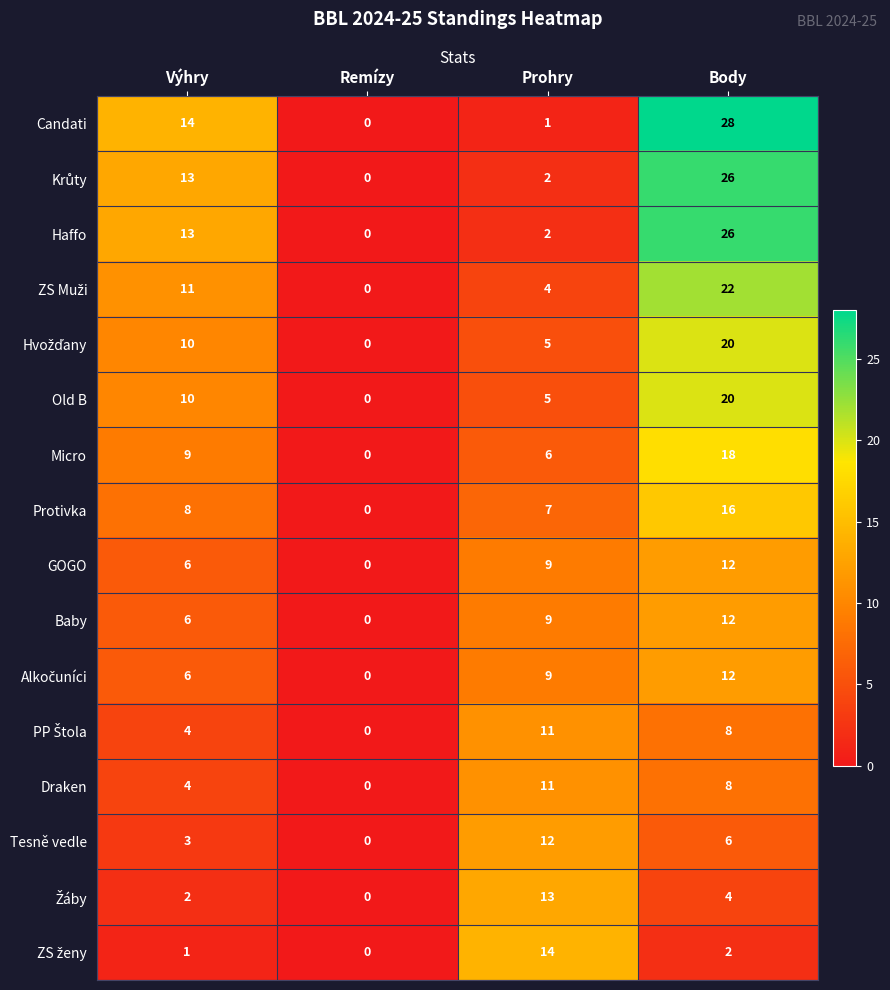

What is the difference between the Protivka values at Prohry and Body?

9